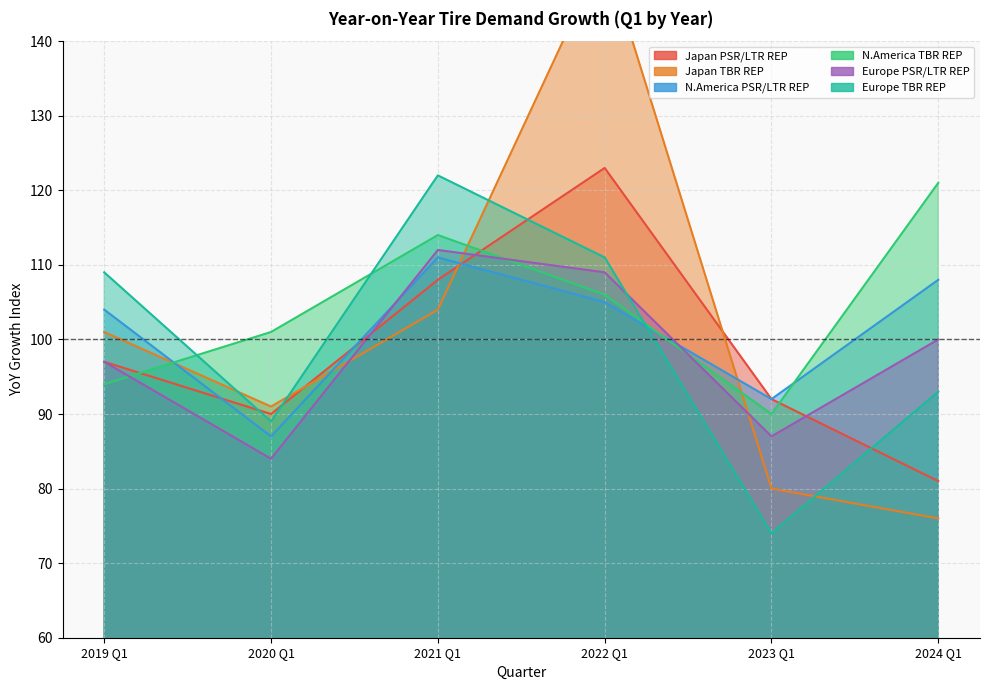

Which series changed the most between 2021 Q1 and 2023 Q1?

Europe TBR REP